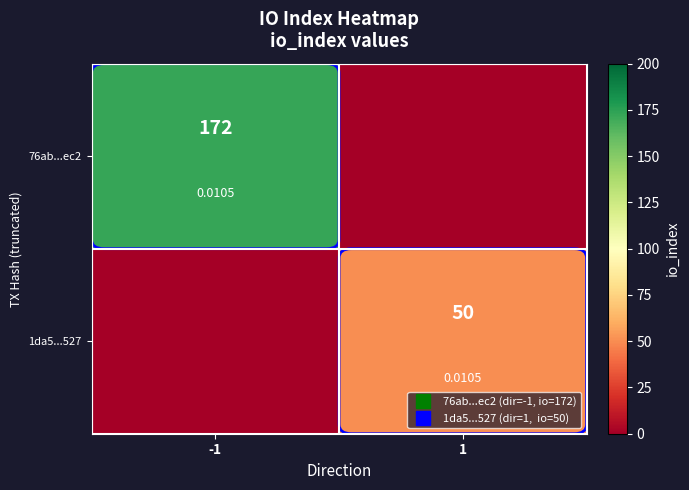

Which series has the widest spread of values?

76ab...ec2